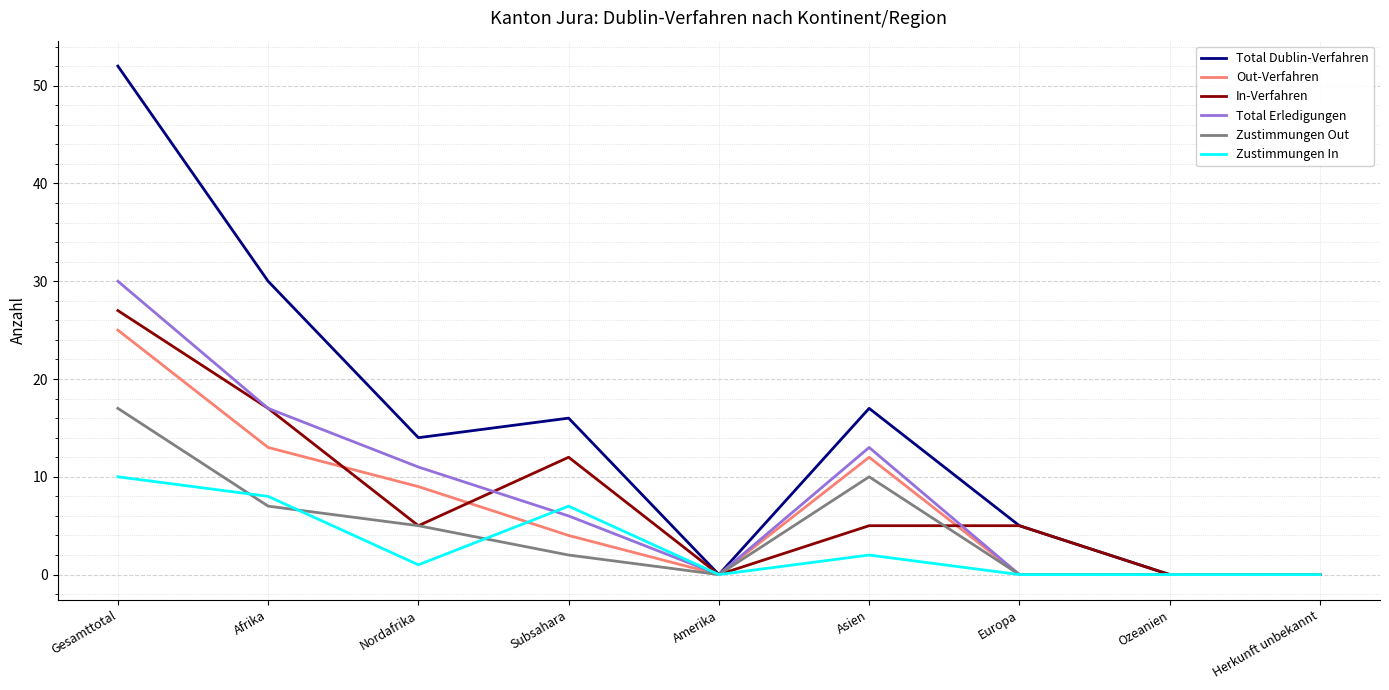

Reading left to right, list all the values displayed in this chart.

Total Dublin-Verfahren: Gesamttotal=52	Afrika=30	Nordafrika=14	Subsahara=16	Amerika=0	Asien=17	Europa=5	Ozeanien=0	Herkunft unbekannt=0
Out-Verfahren: Gesamttotal=25	Afrika=13	Nordafrika=9	Subsahara=4	Amerika=0	Asien=12	Europa=0	Ozeanien=0	Herkunft unbekannt=0
In-Verfahren: Gesamttotal=27	Afrika=17	Nordafrika=5	Subsahara=12	Amerika=0	Asien=5	Europa=5	Ozeanien=0	Herkunft unbekannt=0
Total Erledigungen: Gesamttotal=30	Afrika=17	Nordafrika=11	Subsahara=6	Amerika=0	Asien=13	Europa=0	Ozeanien=0	Herkunft unbekannt=0
Zustimmungen Out: Gesamttotal=17	Afrika=7	Nordafrika=5	Subsahara=2	Amerika=0	Asien=10	Europa=0	Ozeanien=0	Herkunft unbekannt=0
Zustimmungen In: Gesamttotal=10	Afrika=8	Nordafrika=1	Subsahara=7	Amerika=0	Asien=2	Europa=0	Ozeanien=0	Herkunft unbekannt=0